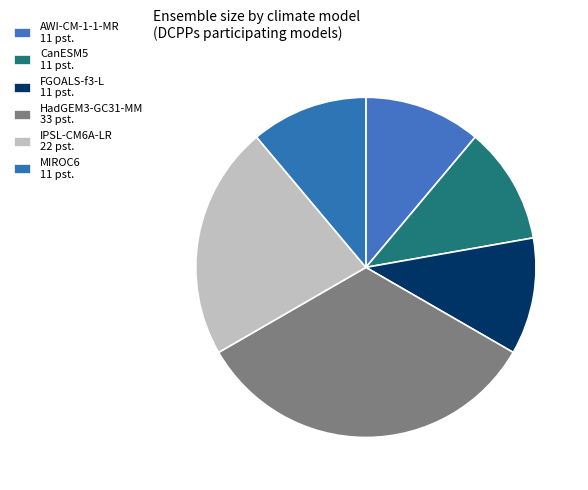

Count the number of slices in the pie.

6